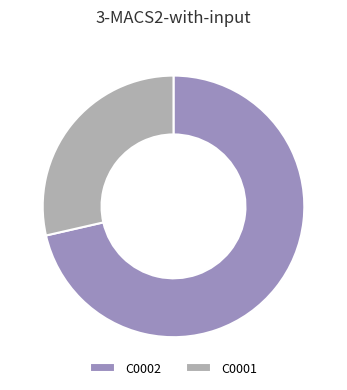

True or false: C0002 accounts for 61% of the total.

False